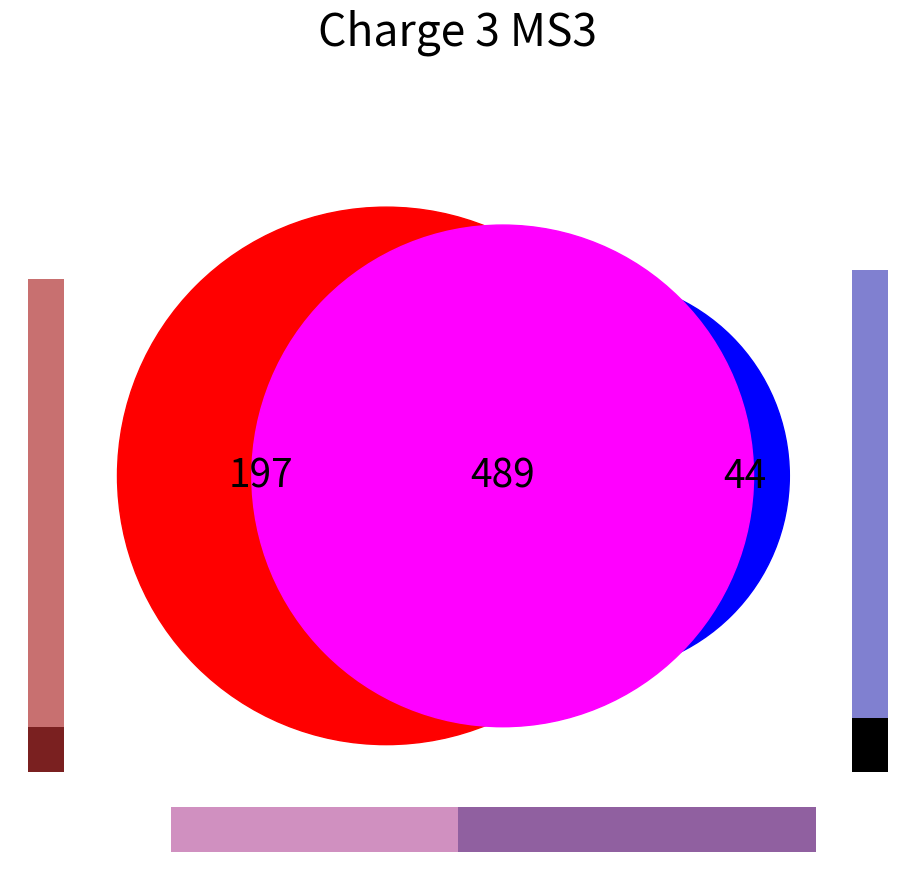

Is there a majority slice in this chart?

No